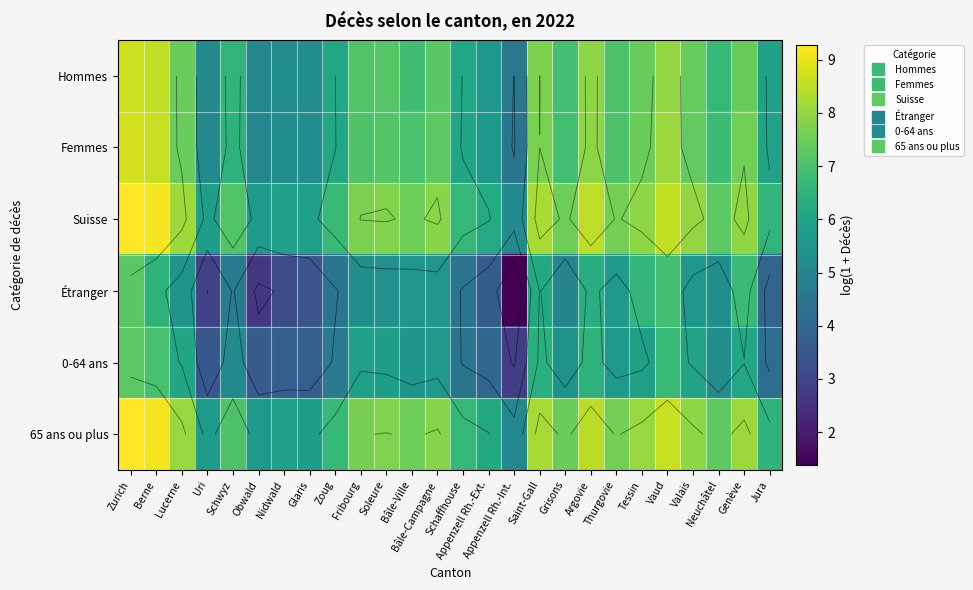

What is the sum of the Hommes values at Neuchâtel and Schaffhouse?

12.7